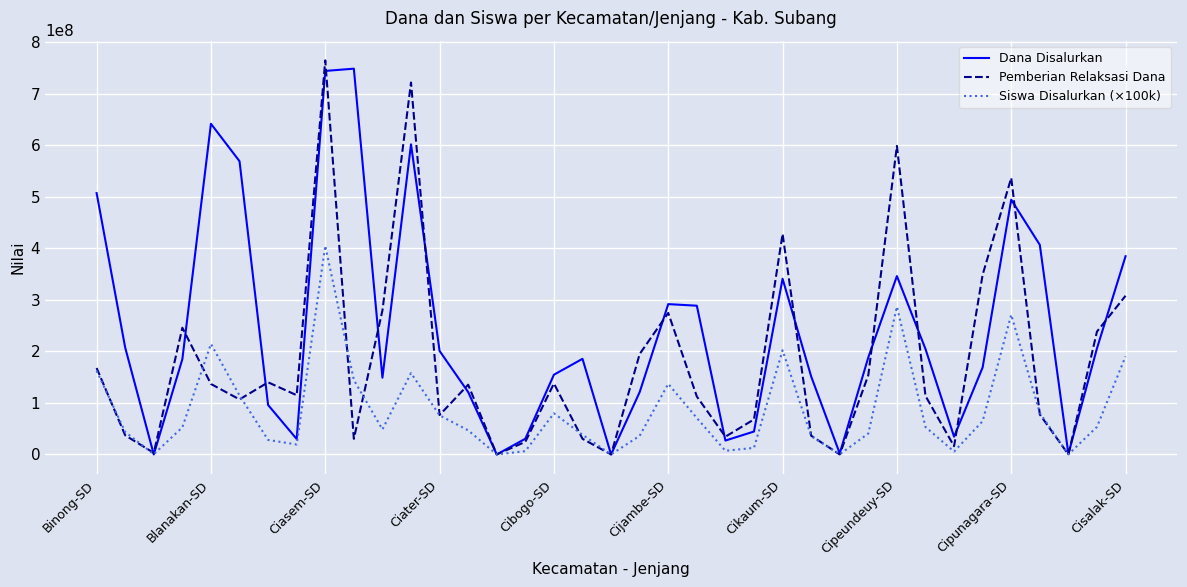

List the series in order of their overall mean, highest first.

Dana Disalurkan, Pemberian Relaksasi Dana, Siswa Disalurkan (×100k)